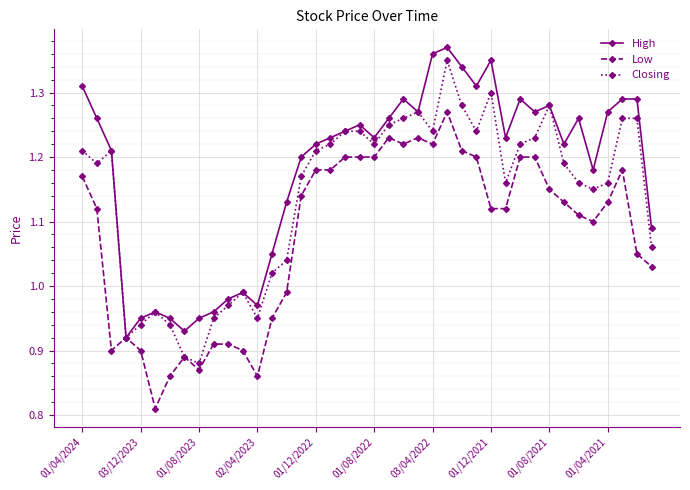

True or false: Low has more than 1 points higher than both neighbors.

True